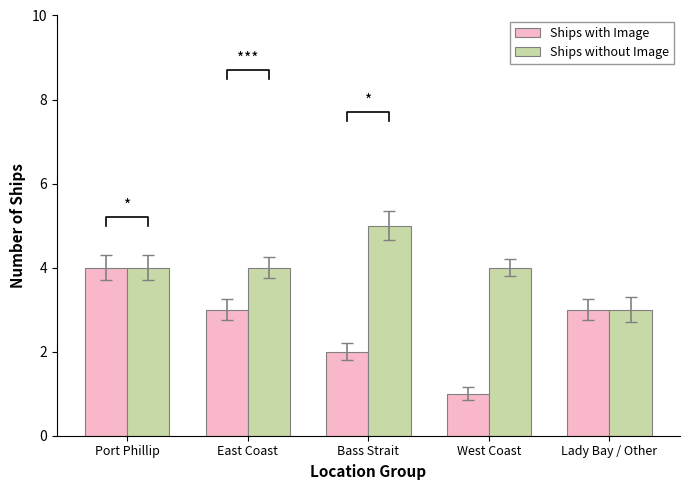

Which series has the largest range (max minus min)?

Ships with Image